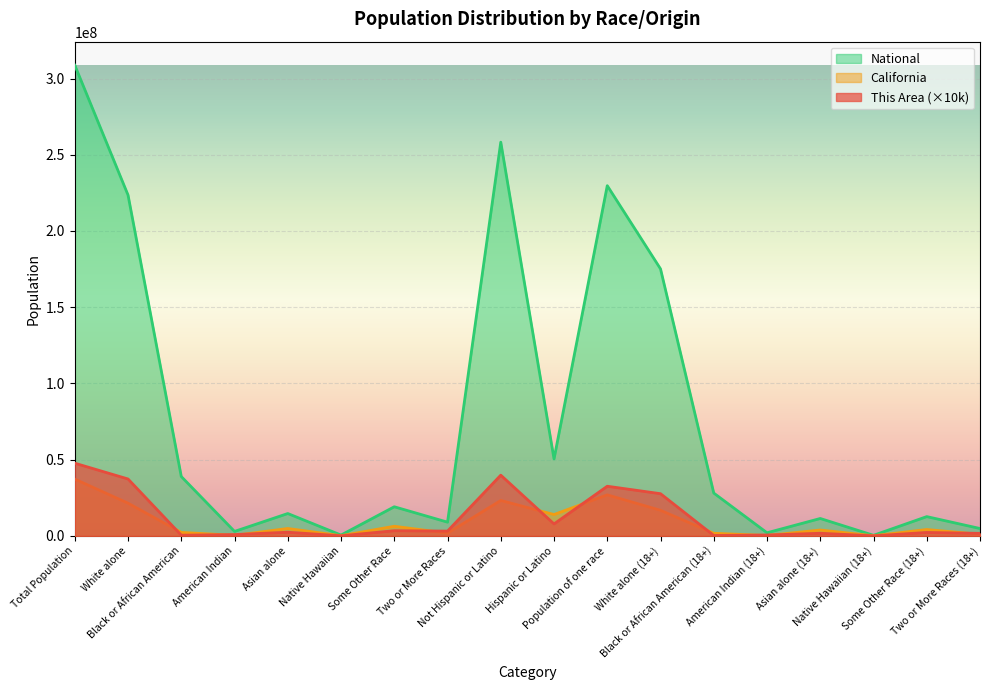

Which category has the highest value in the National series?

Total Population